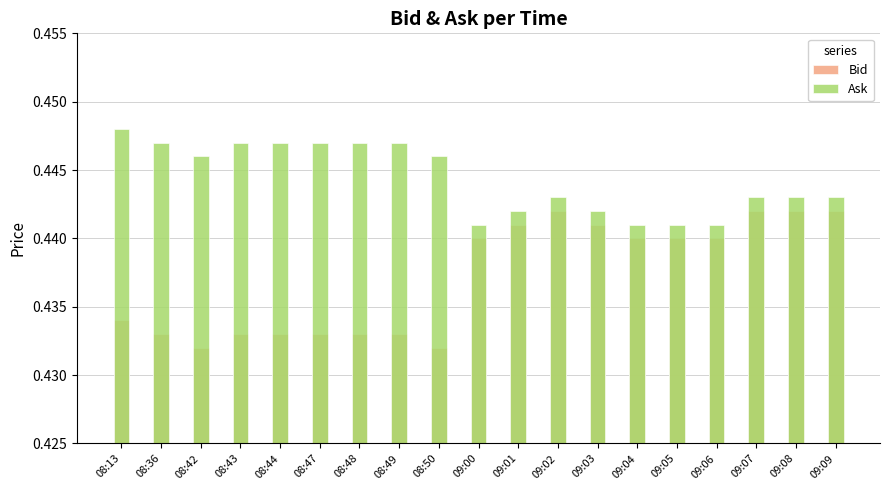

True or false: Ask has a value of 0.1 at 08:43.

False